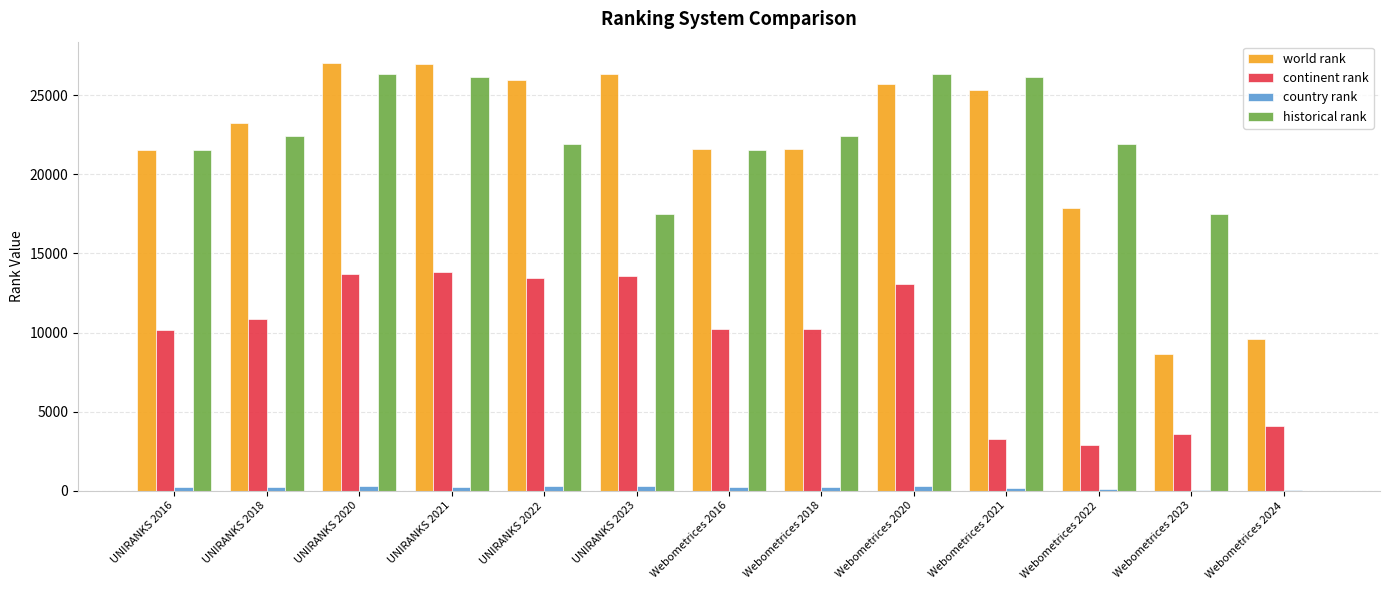

What is the sum of the world rank values at UNIRANKS 2018 and UNIRANKS 2020?

50304